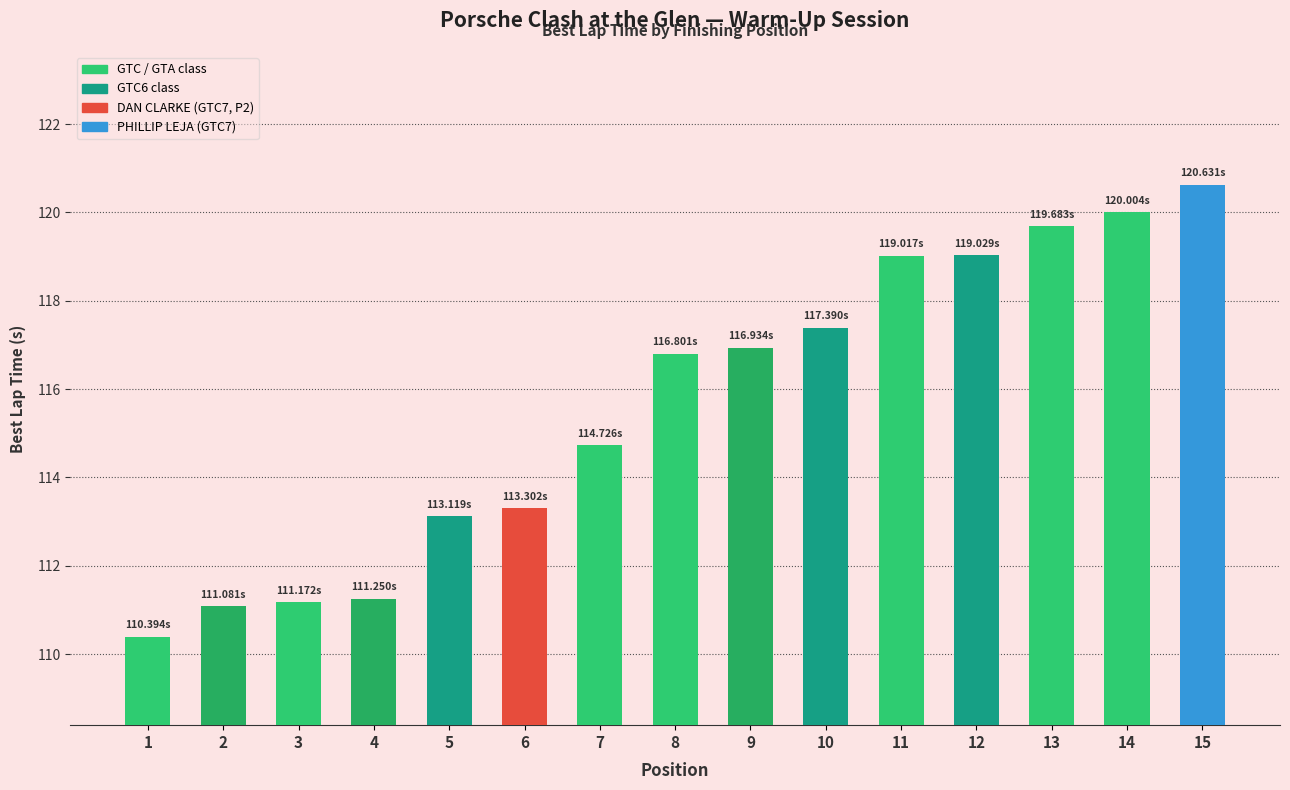

Read the value at 13.

119.7